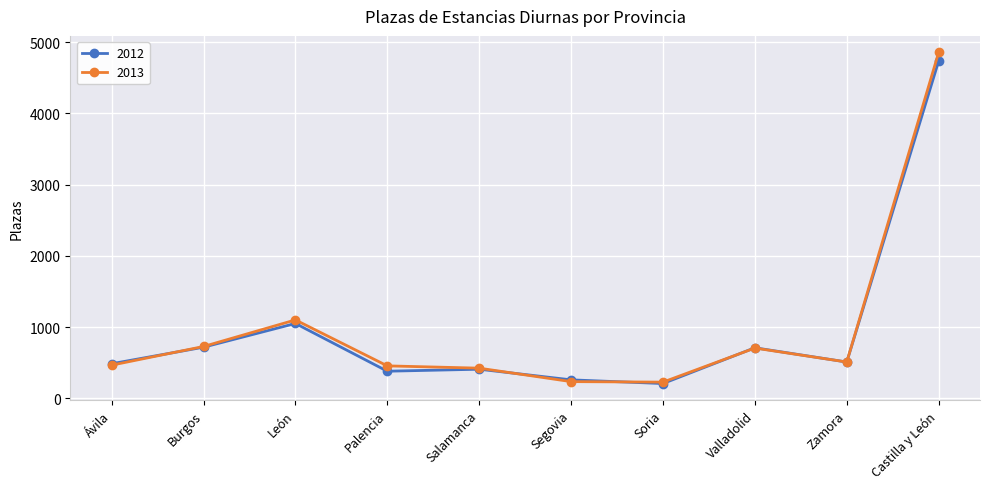

The value of 2013 at León is 1101. True or false?

True